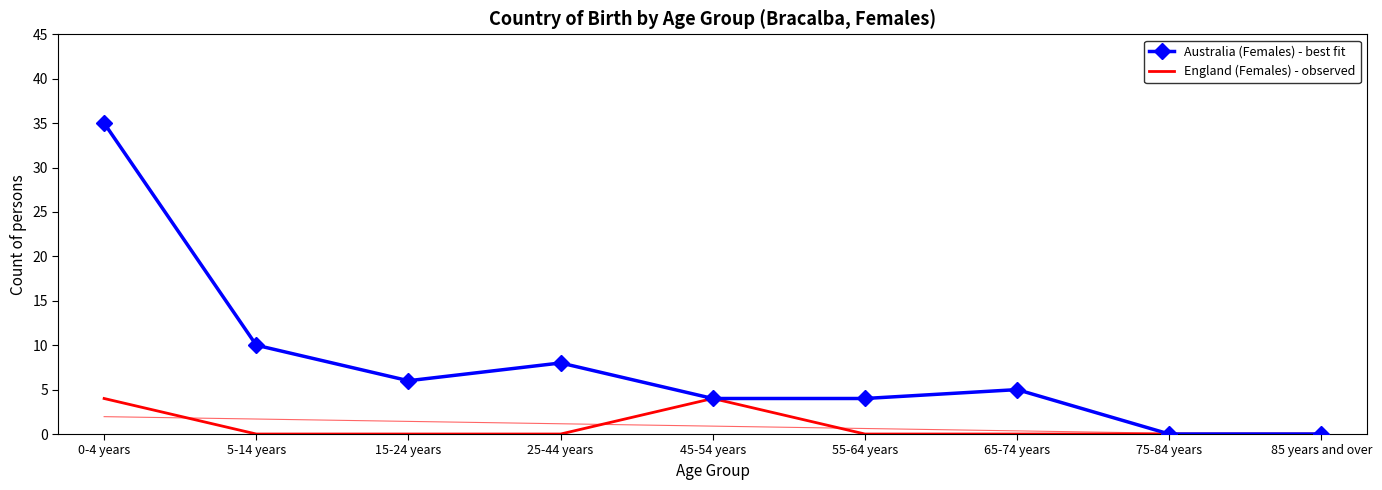

The value of Australia (Females) - best fit at 55-64 years is 5. True or false?

False